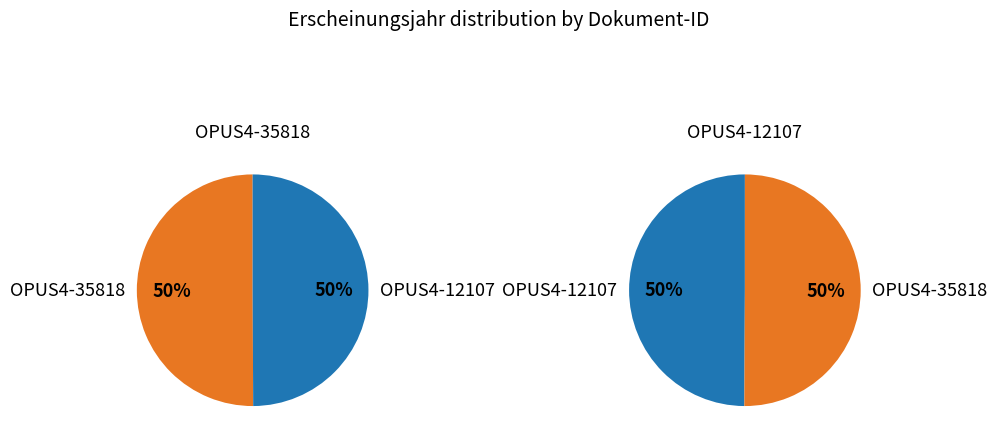

To the nearest percent, what percentage of the pie is OPUS4-12107?

50%